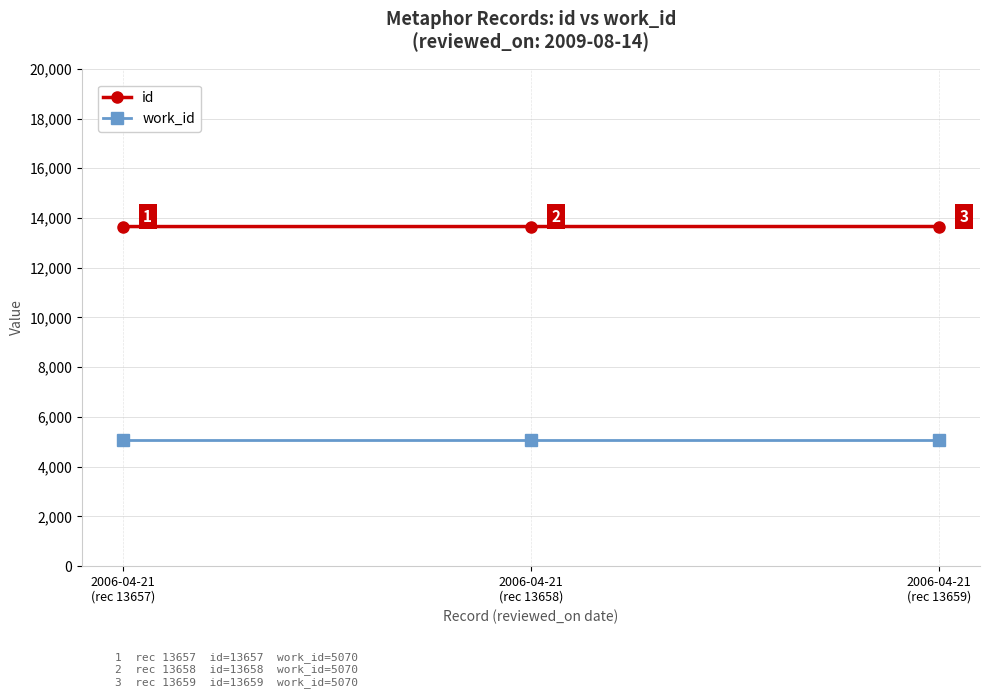

Reading left to right, transcribe all the data shown in this chart.

id: 2006-04-21
(rec 13657)=13657	2006-04-21
(rec 13658)=13658	2006-04-21
(rec 13659)=13659
work_id: 2006-04-21
(rec 13657)=5070	2006-04-21
(rec 13658)=5070	2006-04-21
(rec 13659)=5070